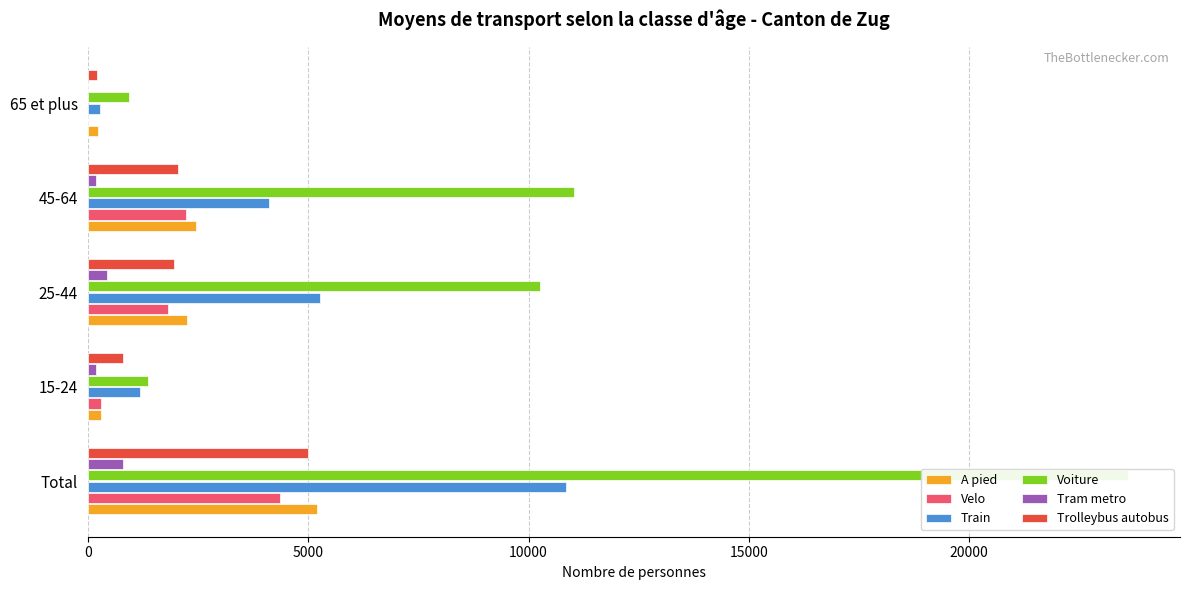

Is the value of Train at 25-44 greater than the value of Tram metro at 25-44?

Yes